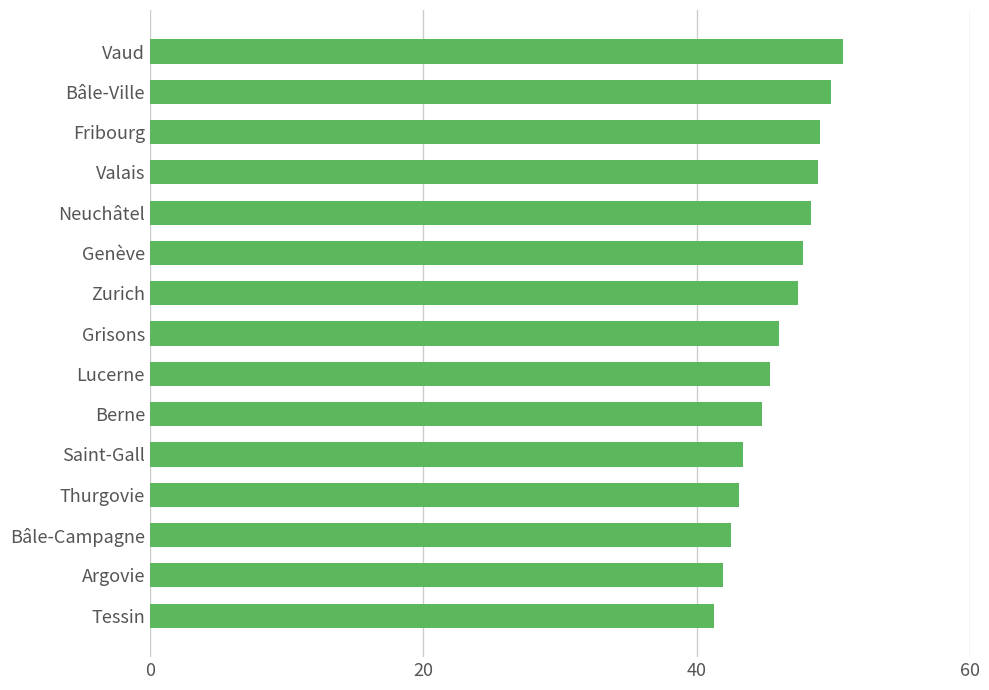

What is the sum of all values?

690.4